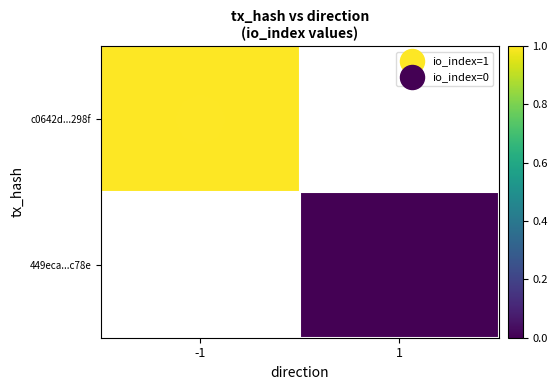

At how many categories does at least one series exceed 0?

1